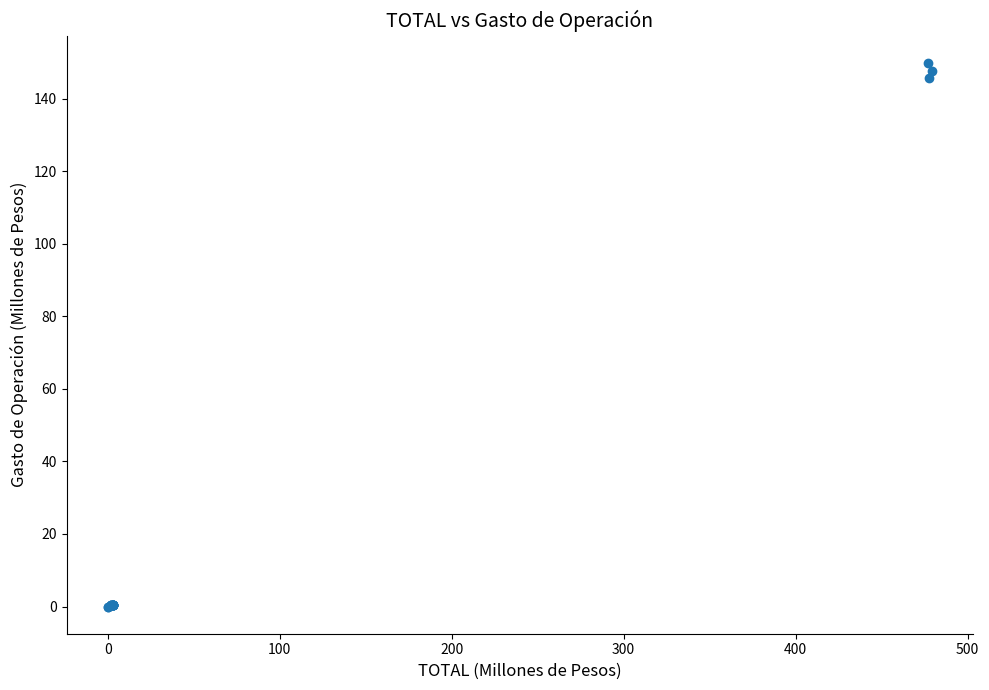

What Y value in the scatter plot is closest to 74?

145.8